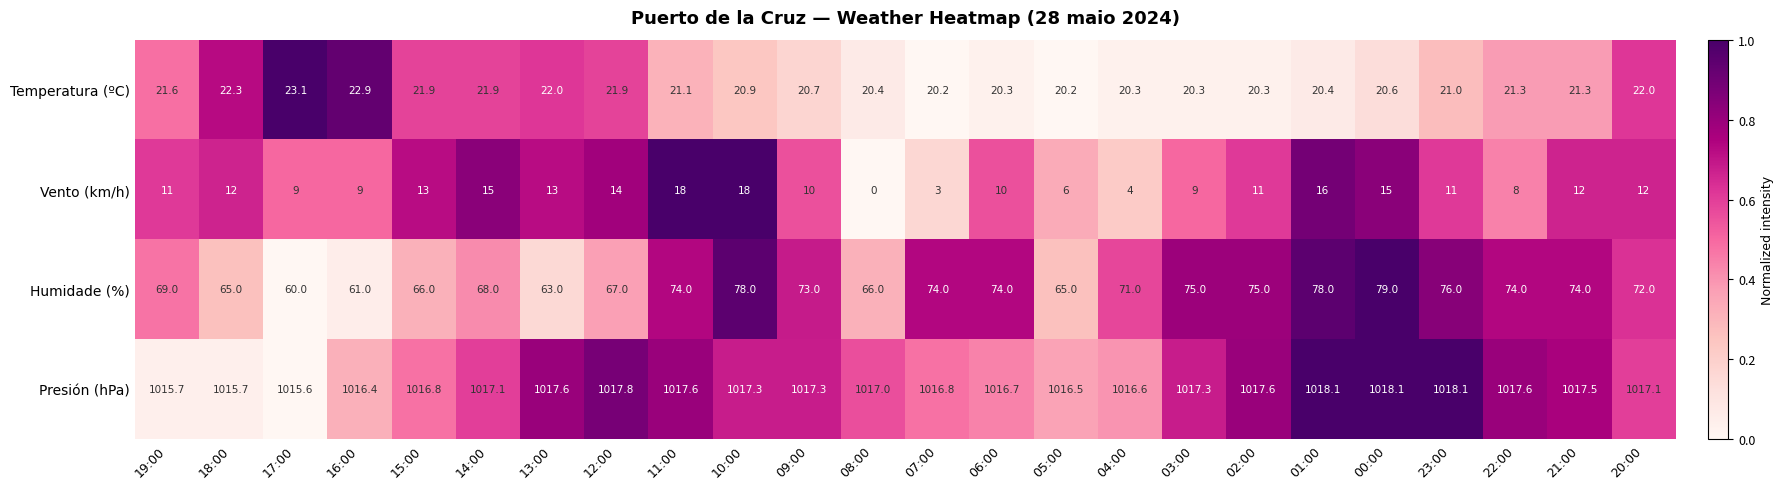

Which series has the largest total across all categories?

Presión (hPa)